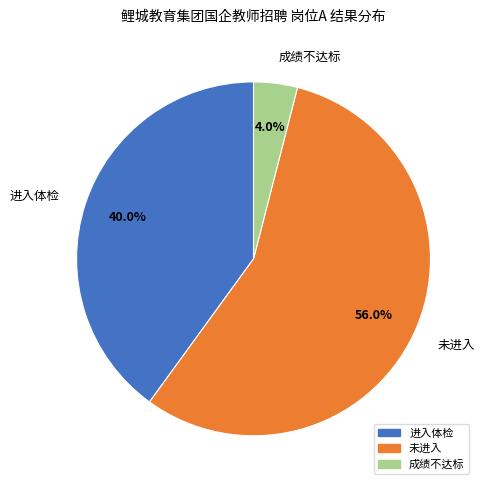

Between 进入体检 and 未进入, which is larger?

未进入